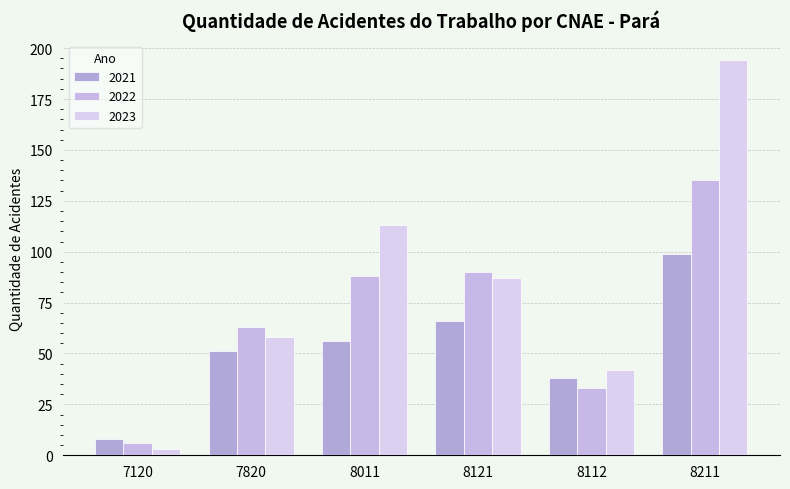

Between 7120 and 7820, which is larger?

7820